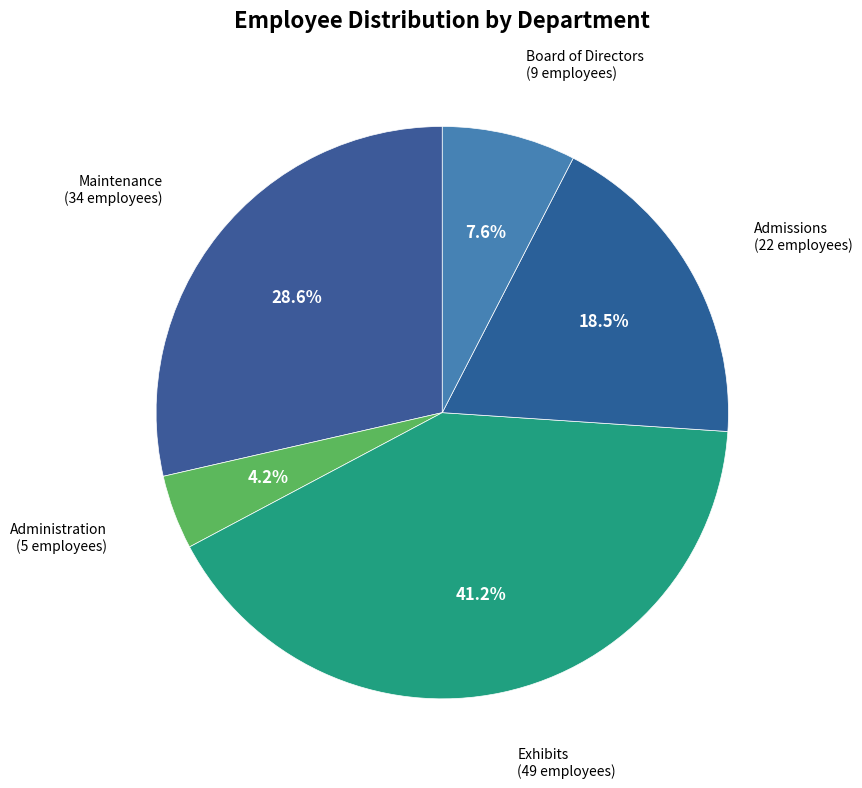

Count the number of slices in the pie.

5